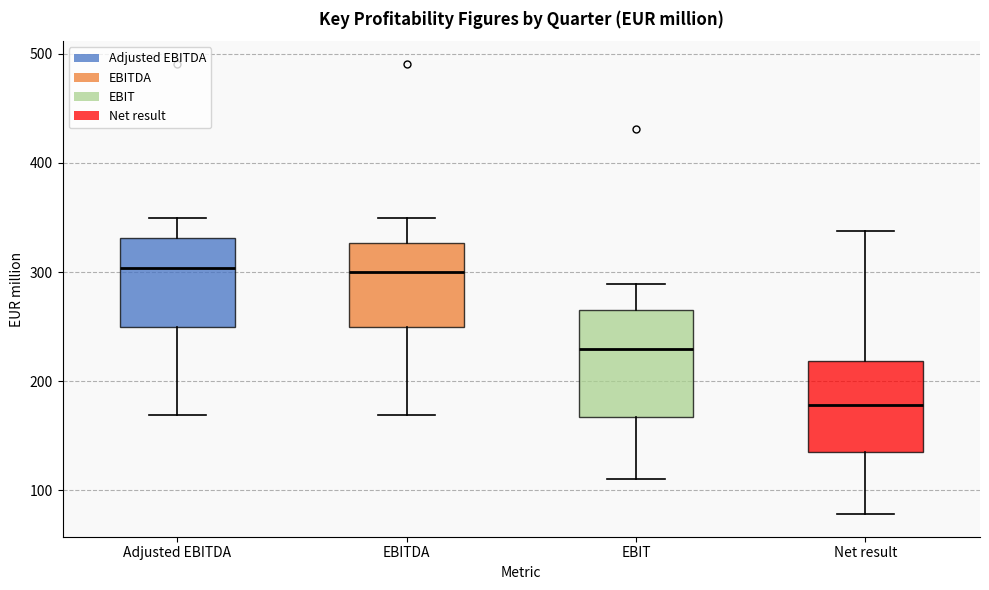

Where does the median line of the box for Adjusted EBITDA sit on the y-axis? The values are not printed on the chart, so give them approximately, as read against the axis.

300